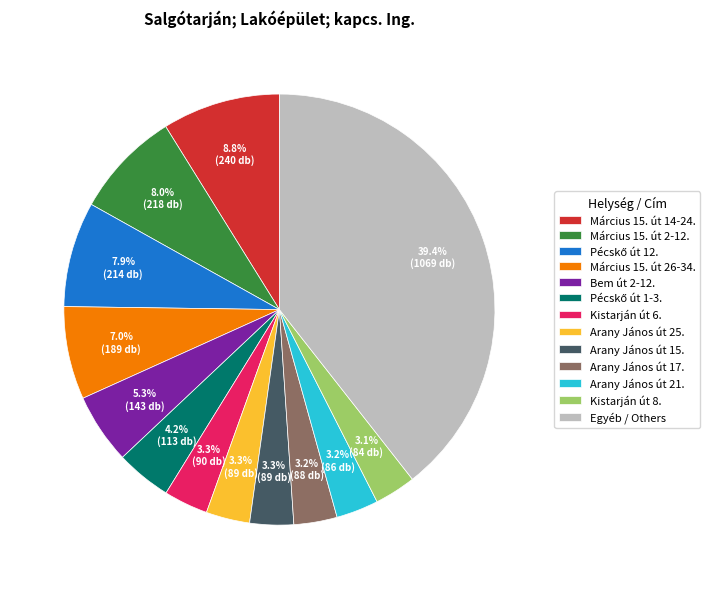

What percentage is the Bem út 2-12. slice, to the nearest percent?

5%